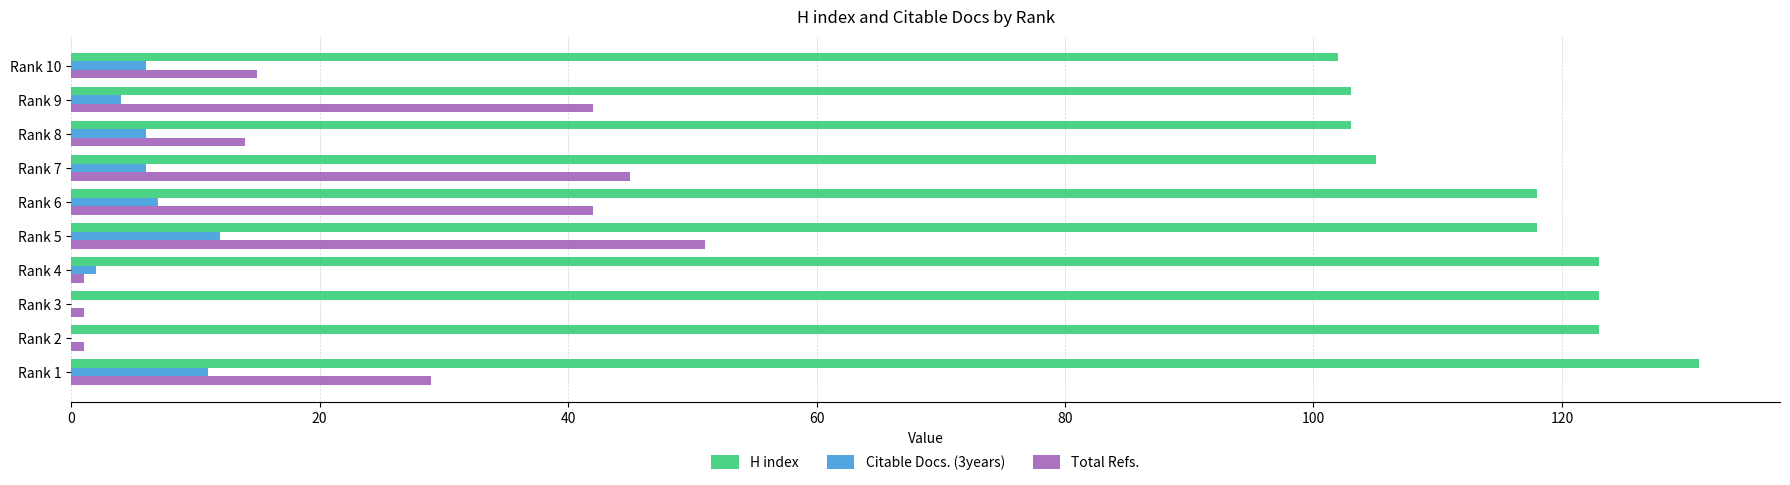

Is it true that Total Refs. equals 73 at Rank 9?

False